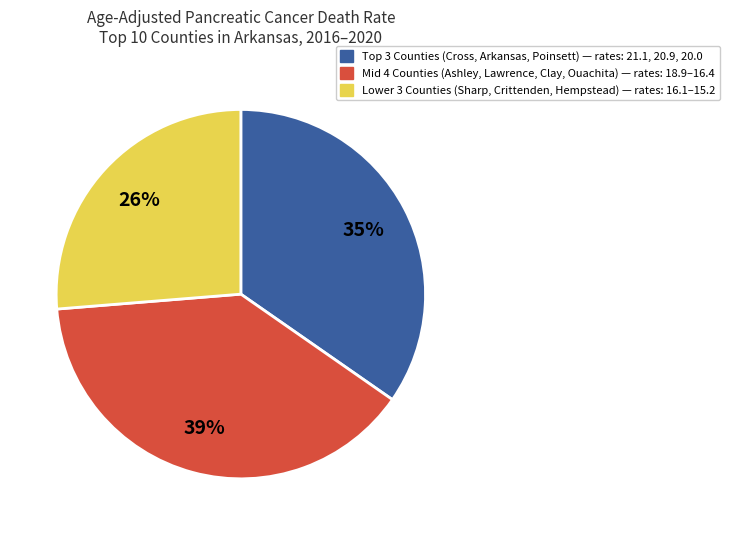

To the nearest percent, what is the difference between the largest and smallest slice percentages?

13%